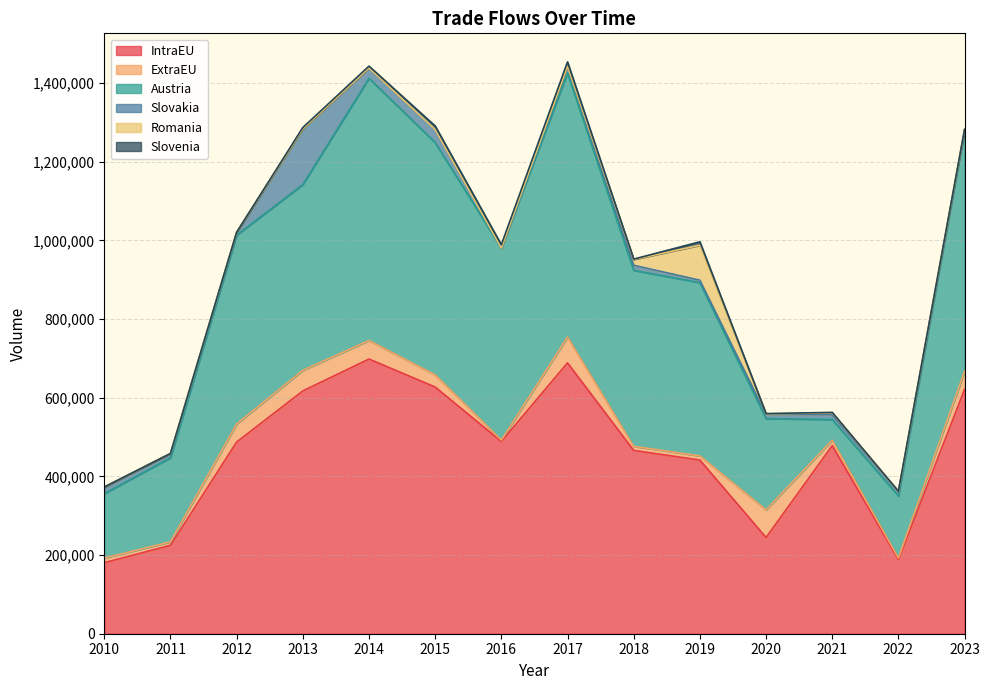

Where is the first local maximum for Slovenia?

2015